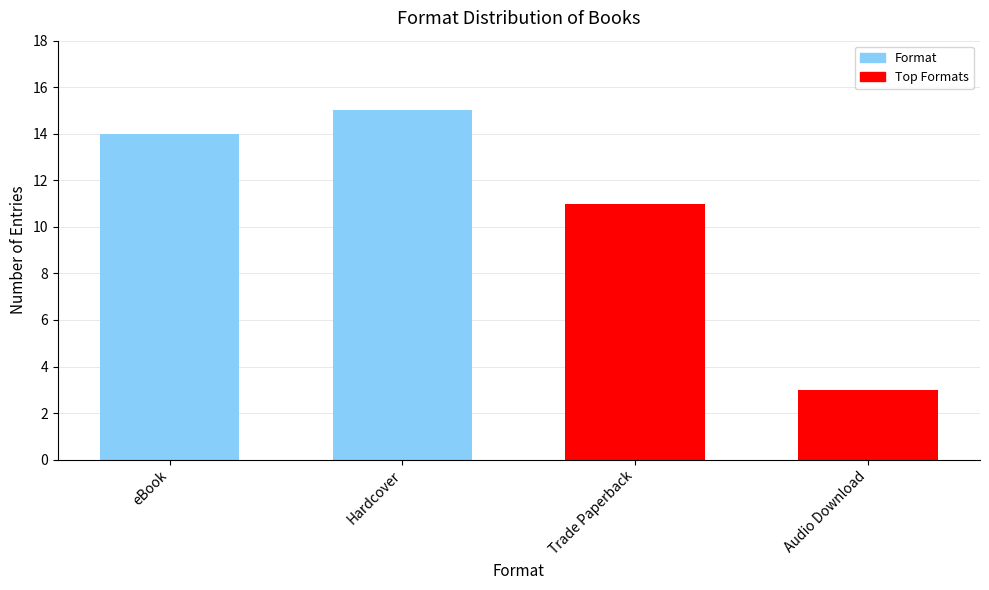

Approximately how many times larger is the value at eBook compared to Trade Paperback?

1.3